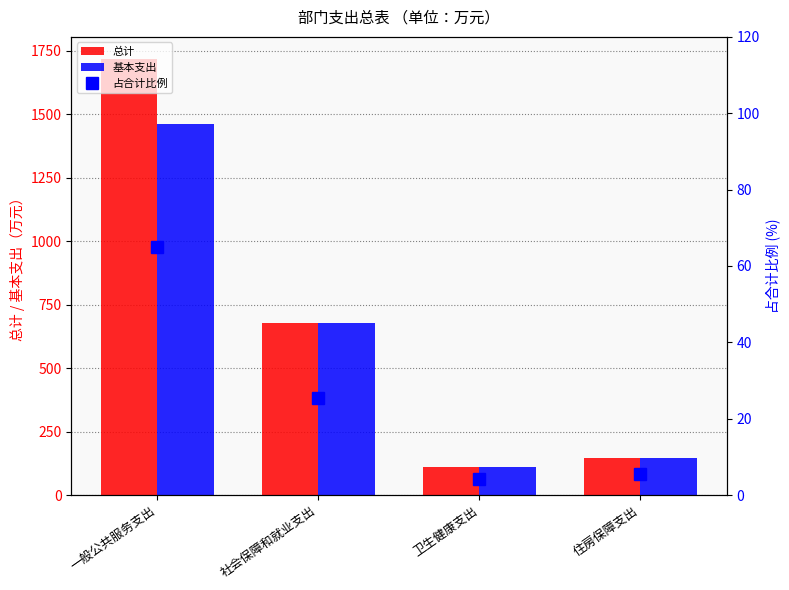

At how many categories does at least one series exceed 884?

1